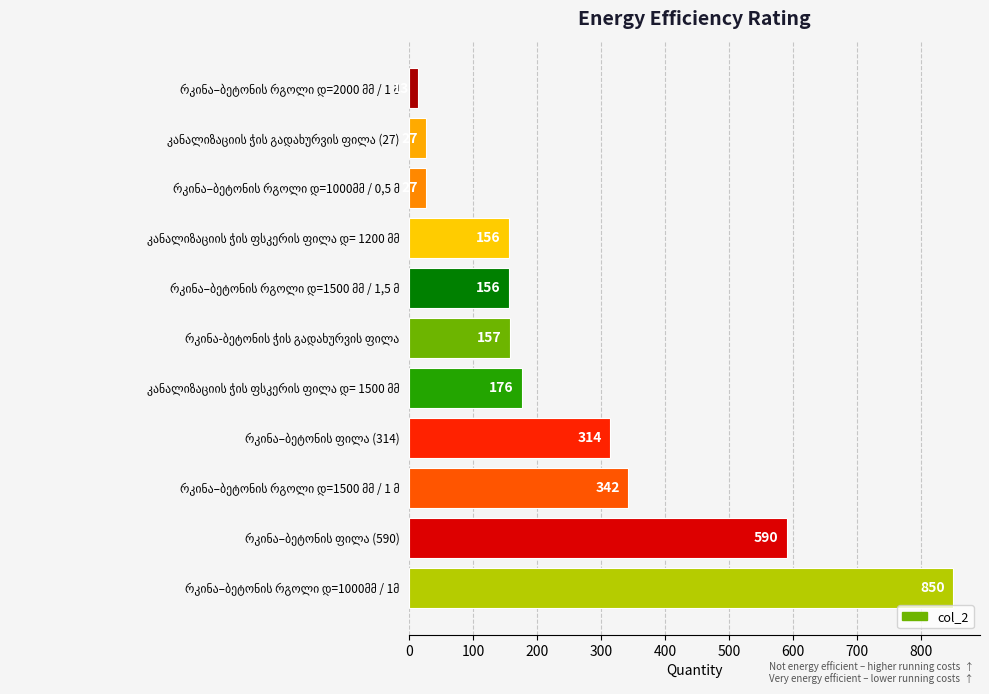

Reading bottom to top, list all the values displayed in this chart.

850	590	342	314	176	157	156	156	27	27	13